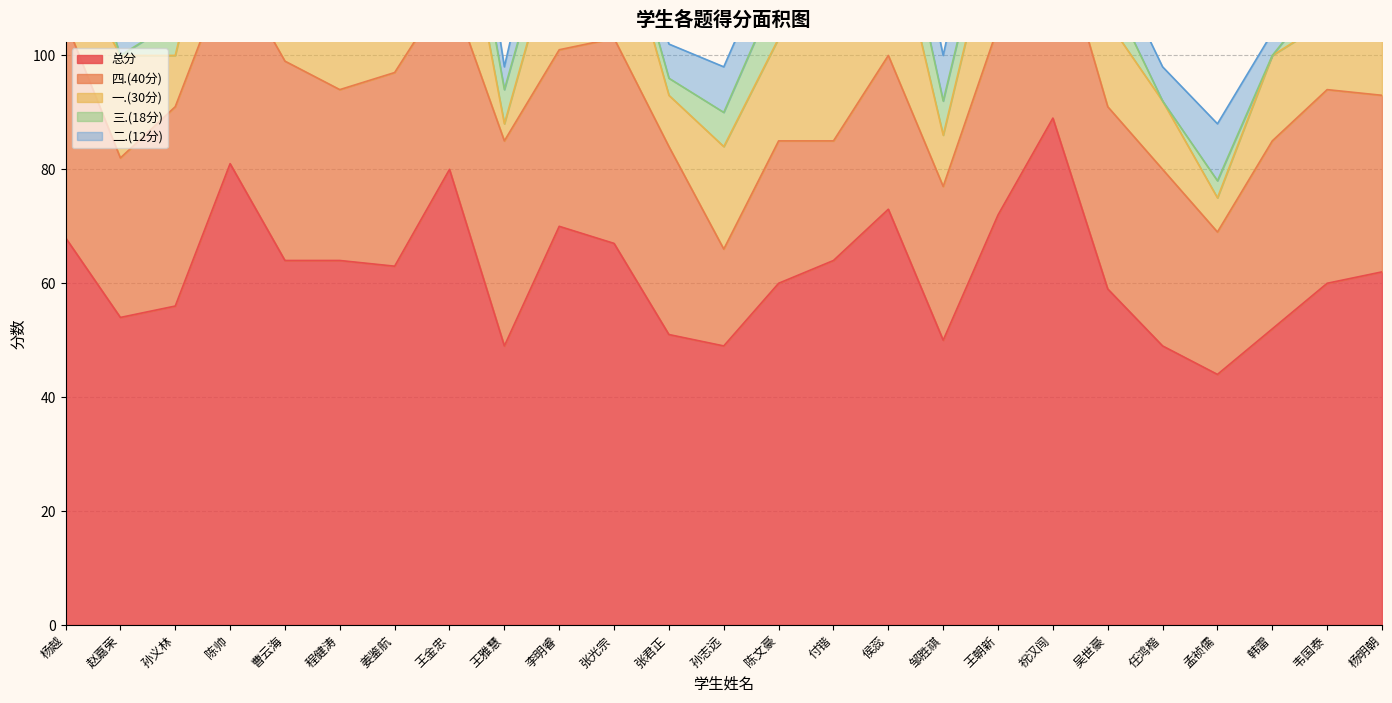

The 四.(40分) series shows 17 at 孙志远. True or false?

True